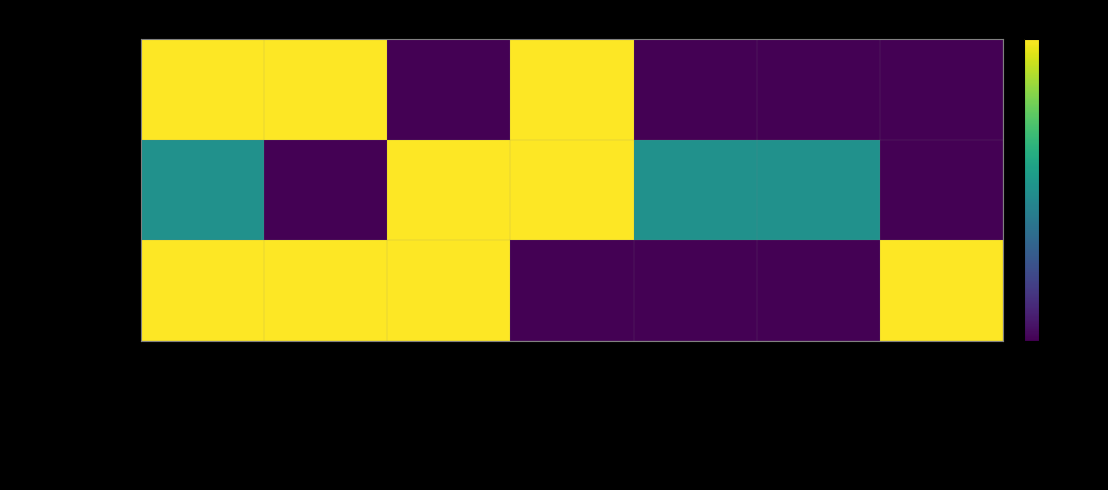

Which category has the highest value across all series?

Does not pass screens